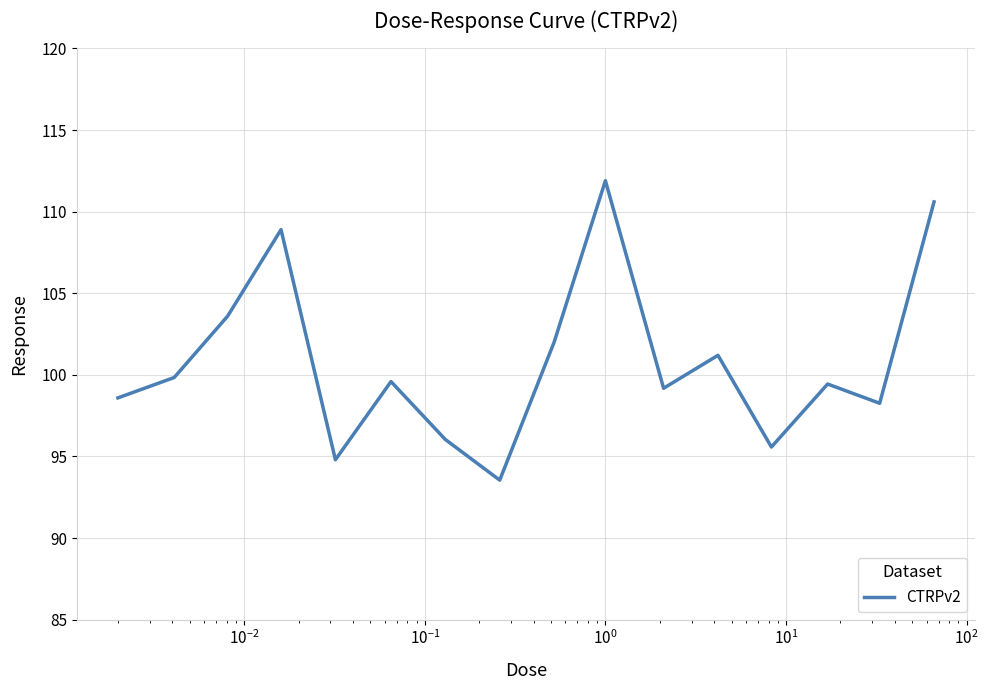

What is the maximum value shown in the chart?

111.9